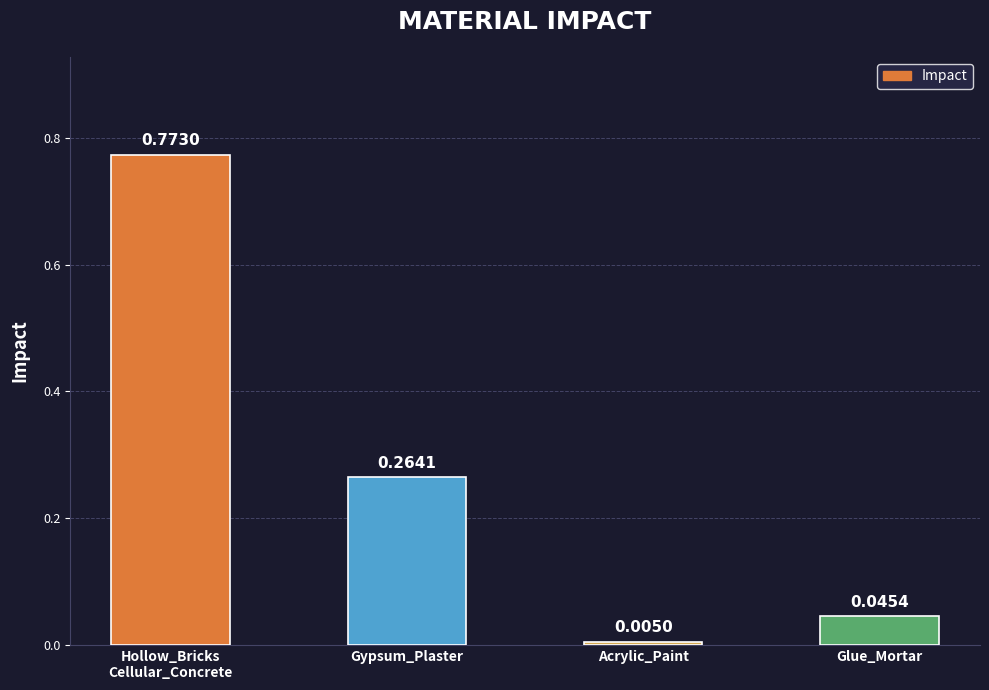

What is the label of the 2nd bar from the right?

Acrylic_Paint